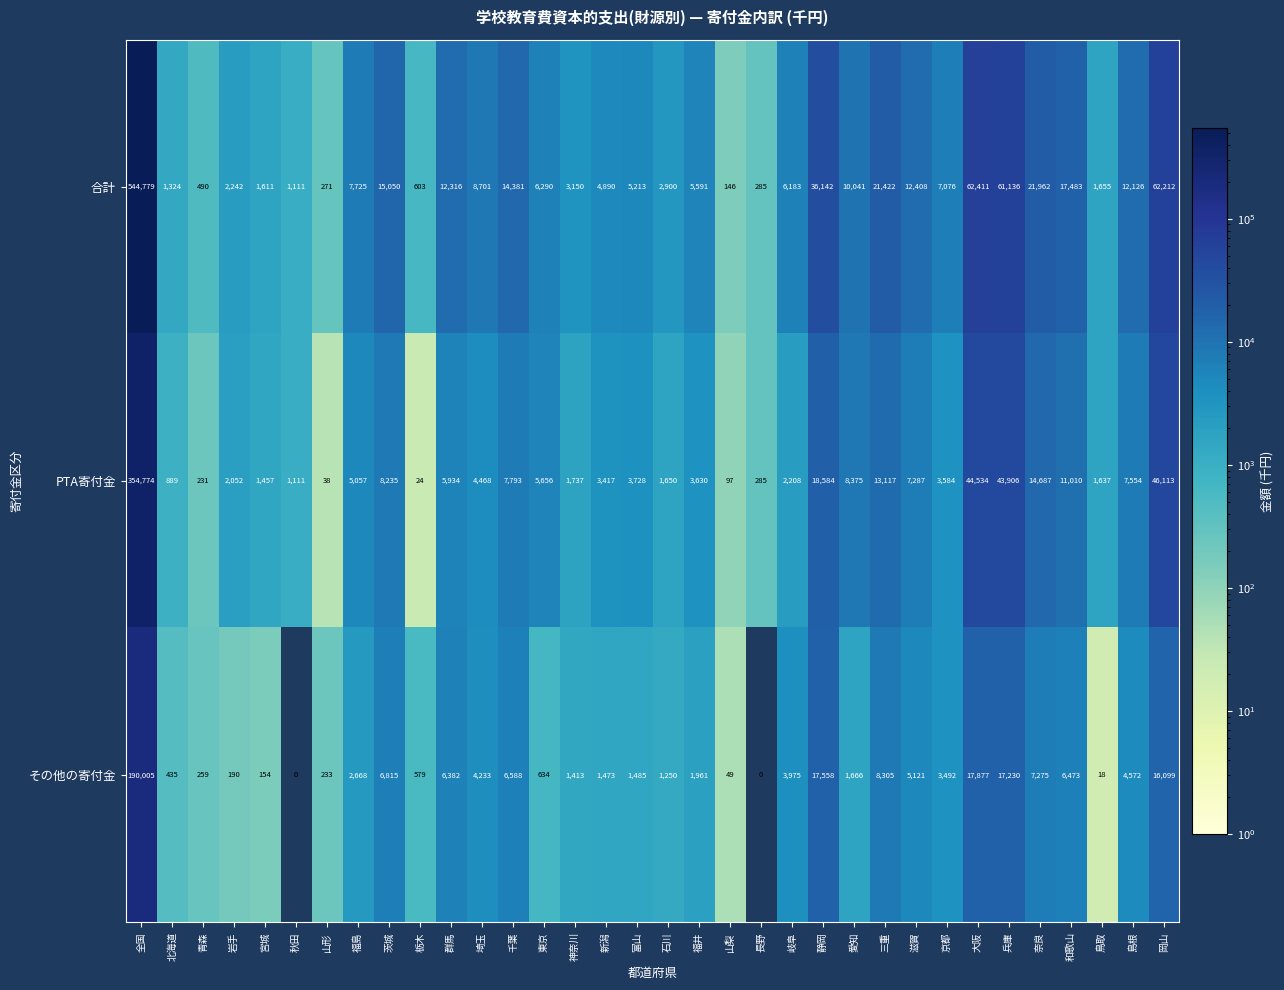

At which category is the sum across all series the highest?

全国